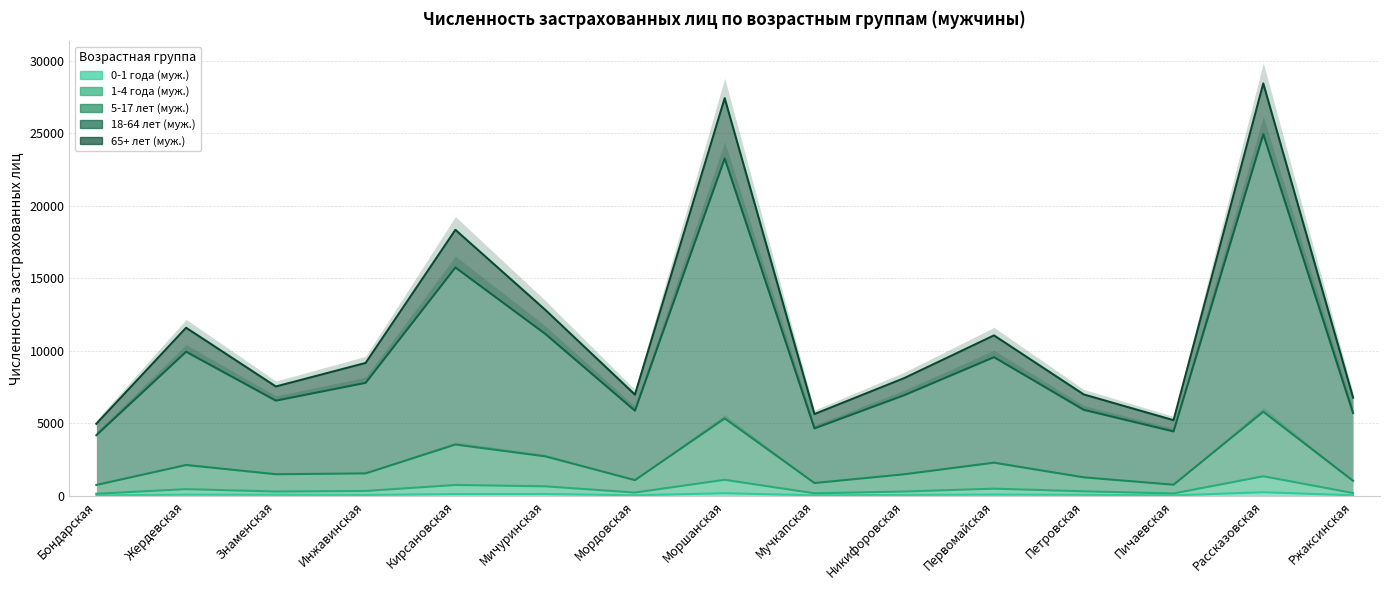

What is the label of the 11th point from the left?

Первомайская